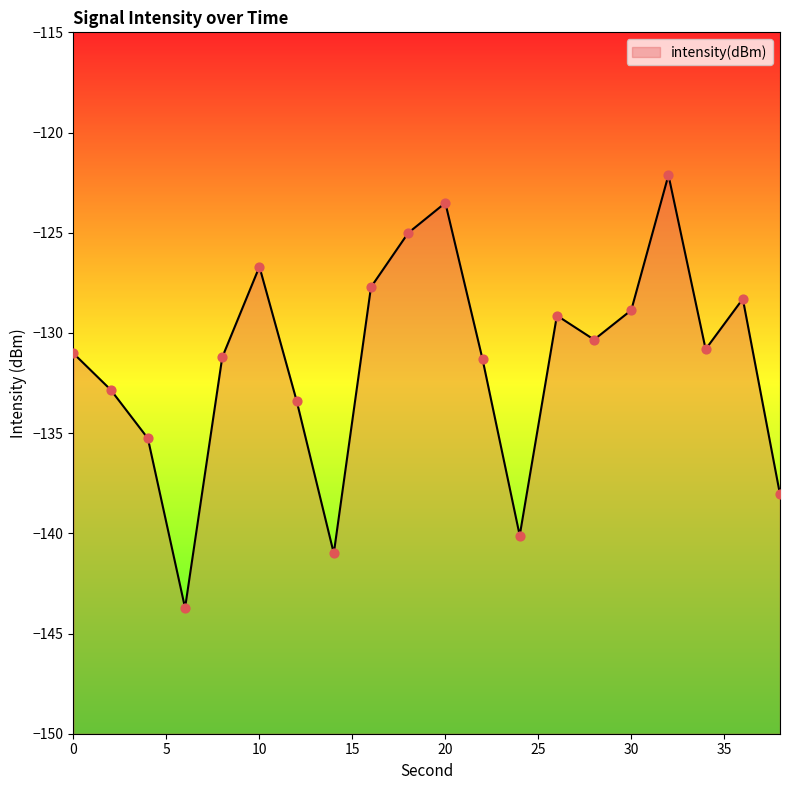

What is the change in value from 16 to 38?

-10.3